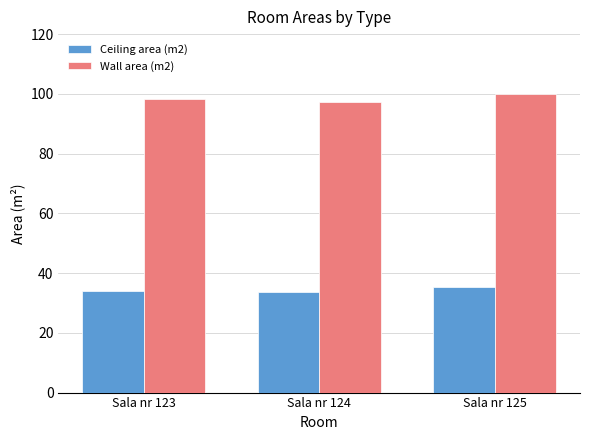

Rank the series by their maximum value, from highest to lowest.

Wall area (m2), Ceiling area (m2)